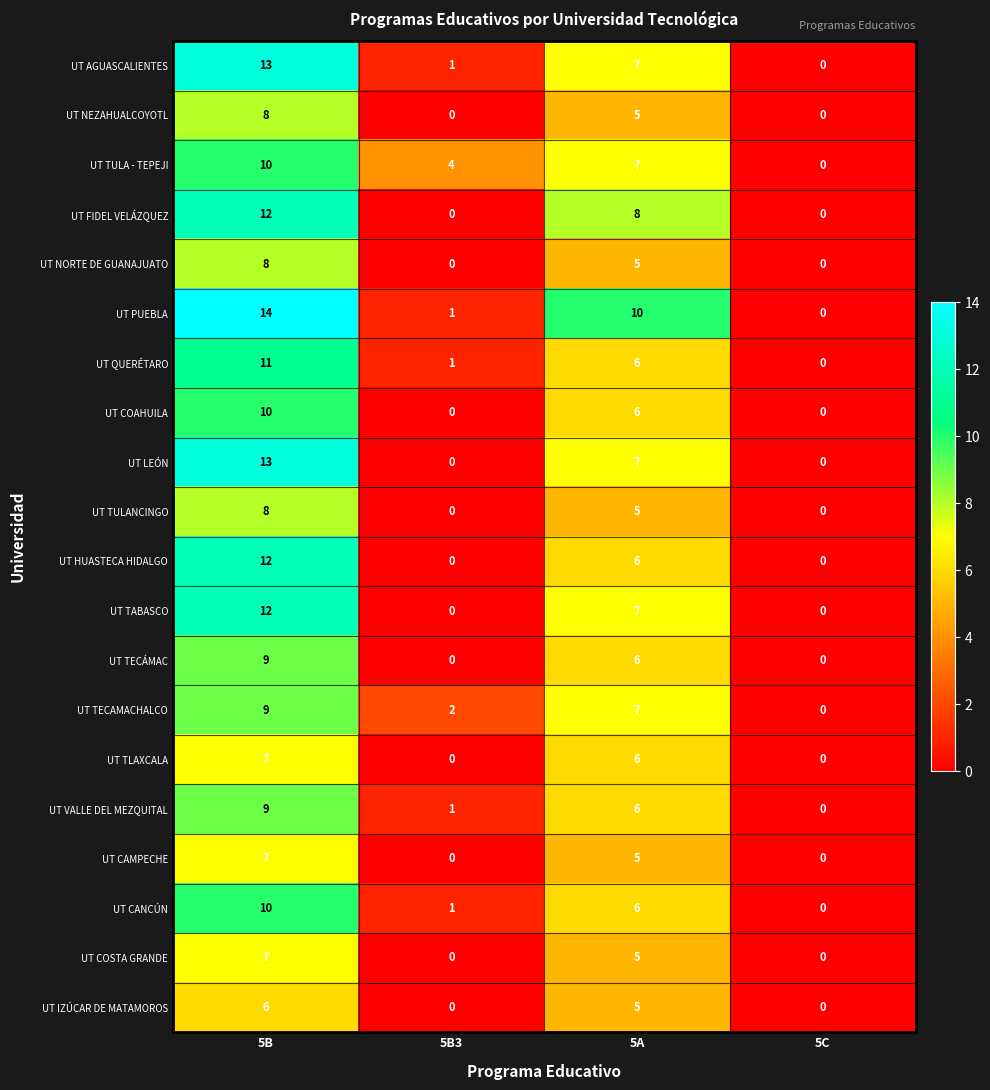

Rank the categories by UT VALLE DEL MEZQUITAL value from lowest to highest.

5C, 5B3, 5A, 5B